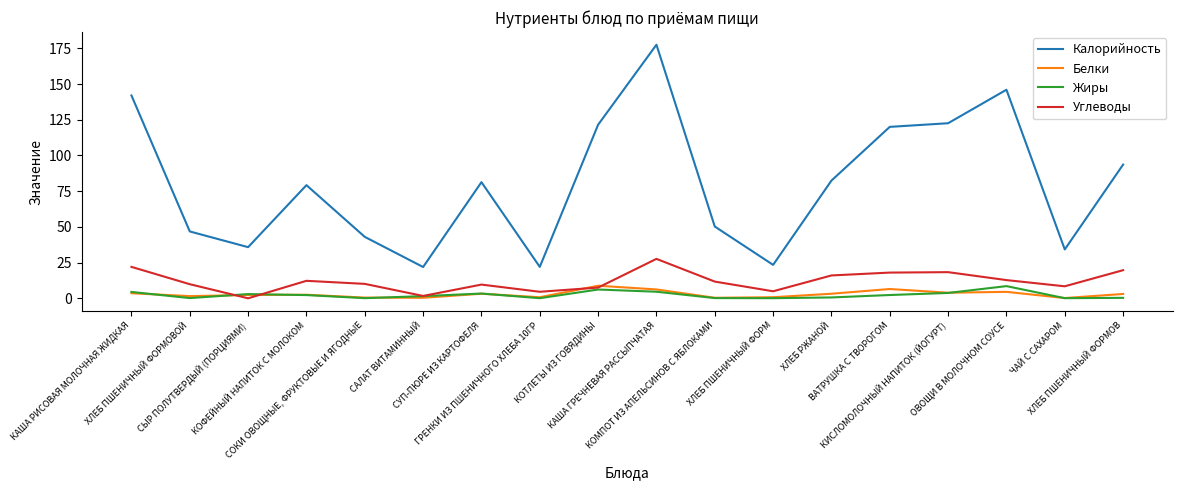

Does the chart have visible grid lines?

No